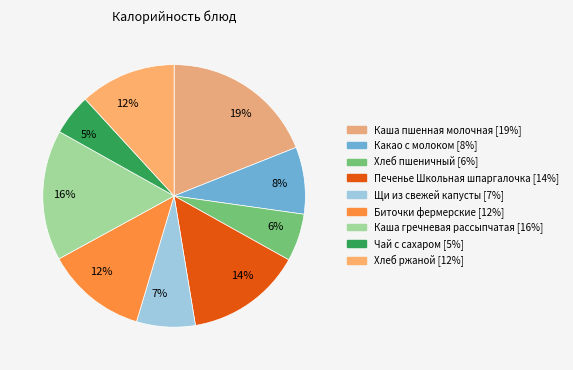

Which slice is the smallest?

Чай с сахаром